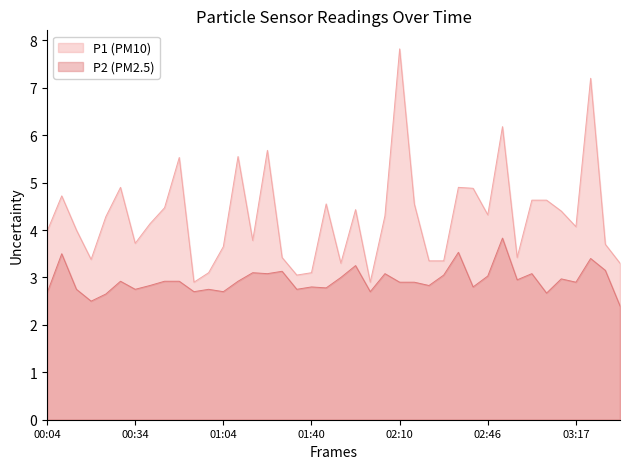

Where does the P1 series first go above 4?

00:09